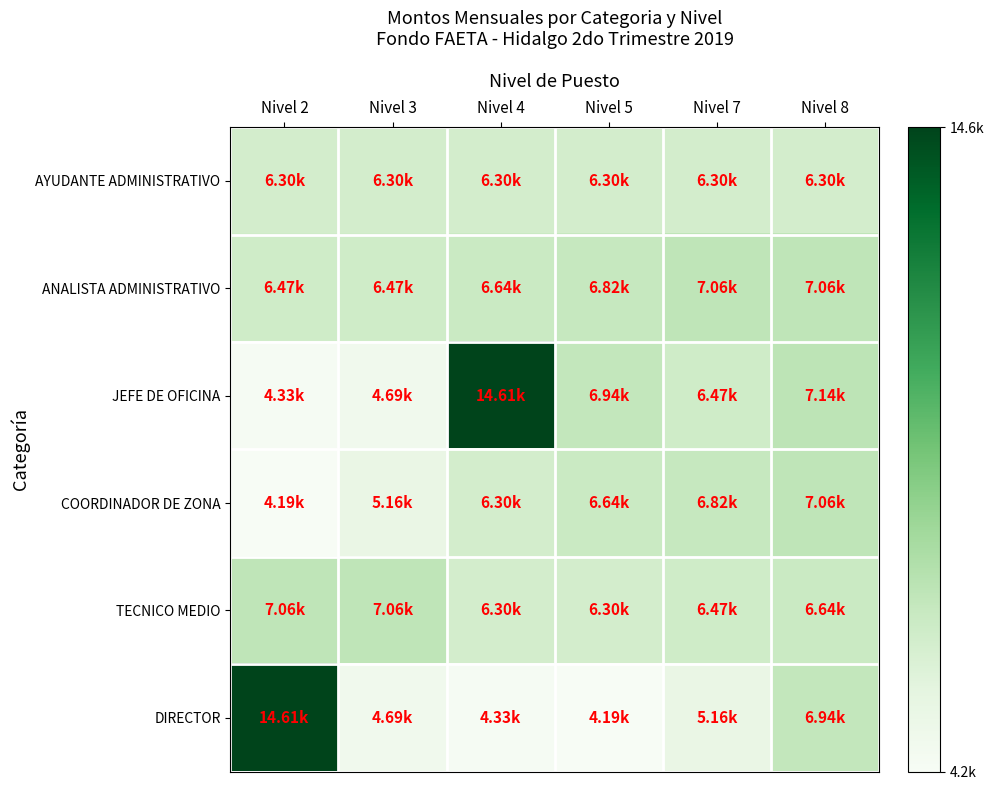

Reading left to right, what are all the values shown in this chart?

AYUDANTE ADMINISTRATIVO: Nivel 2=6300.9	Nivel 3=6300.9	Nivel 4=6300.9	Nivel 5=6300.9	Nivel 7=6300.9	Nivel 8=6300.9
ANALISTA ADMINISTRATIVO: Nivel 2=6468.9	Nivel 3=6469.0	Nivel 4=6636.9	Nivel 5=6821.7	Nivel 7=7056.9	Nivel 8=7056.9
JEFE DE OFICINA: Nivel 2=4328.9	Nivel 3=4685.7	Nivel 4=14611.1	Nivel 5=6939.3	Nivel 7=6469.0	Nivel 8=7140.8
COORDINADOR DE ZONA: Nivel 2=4190.9	Nivel 3=5164.5	Nivel 4=6300.9	Nivel 5=6636.9	Nivel 7=6821.7	Nivel 8=7056.9
TECNICO MEDIO: Nivel 2=7056.9	Nivel 3=7056.9	Nivel 4=6300.9	Nivel 5=6300.9	Nivel 7=6468.9	Nivel 8=6636.9
DIRECTOR: Nivel 2=14611.1	Nivel 3=4685.7	Nivel 4=4328.9	Nivel 5=4190.9	Nivel 7=5164.5	Nivel 8=6939.3